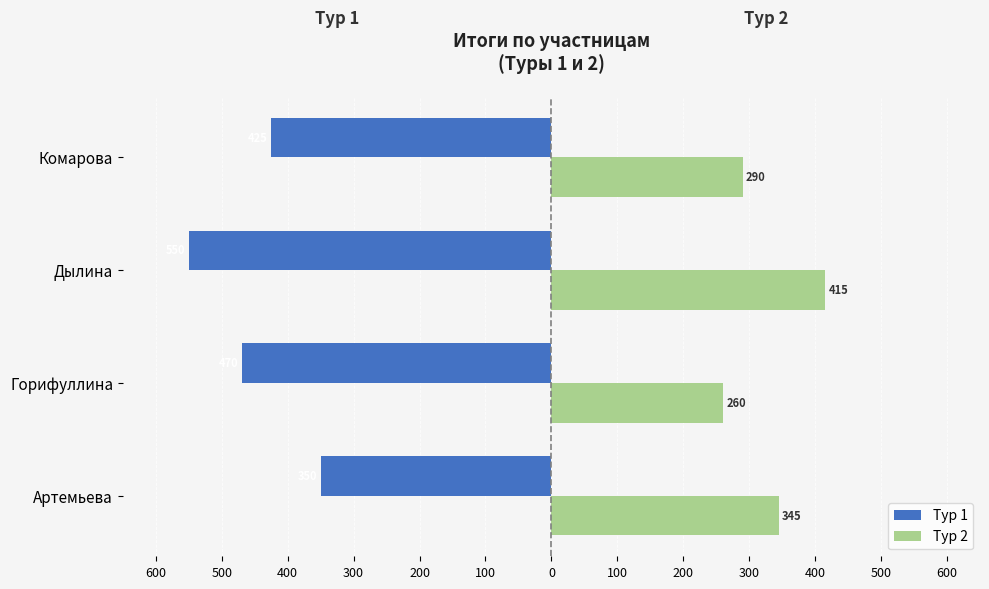

What are all the series names shown in the legend?

Тур 1, Тур 2